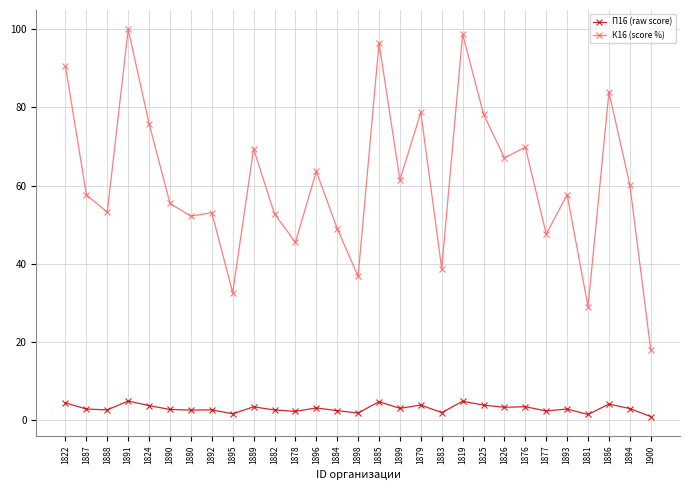

Is it true that К16 (score %) equals 45.5 at 1878?

True